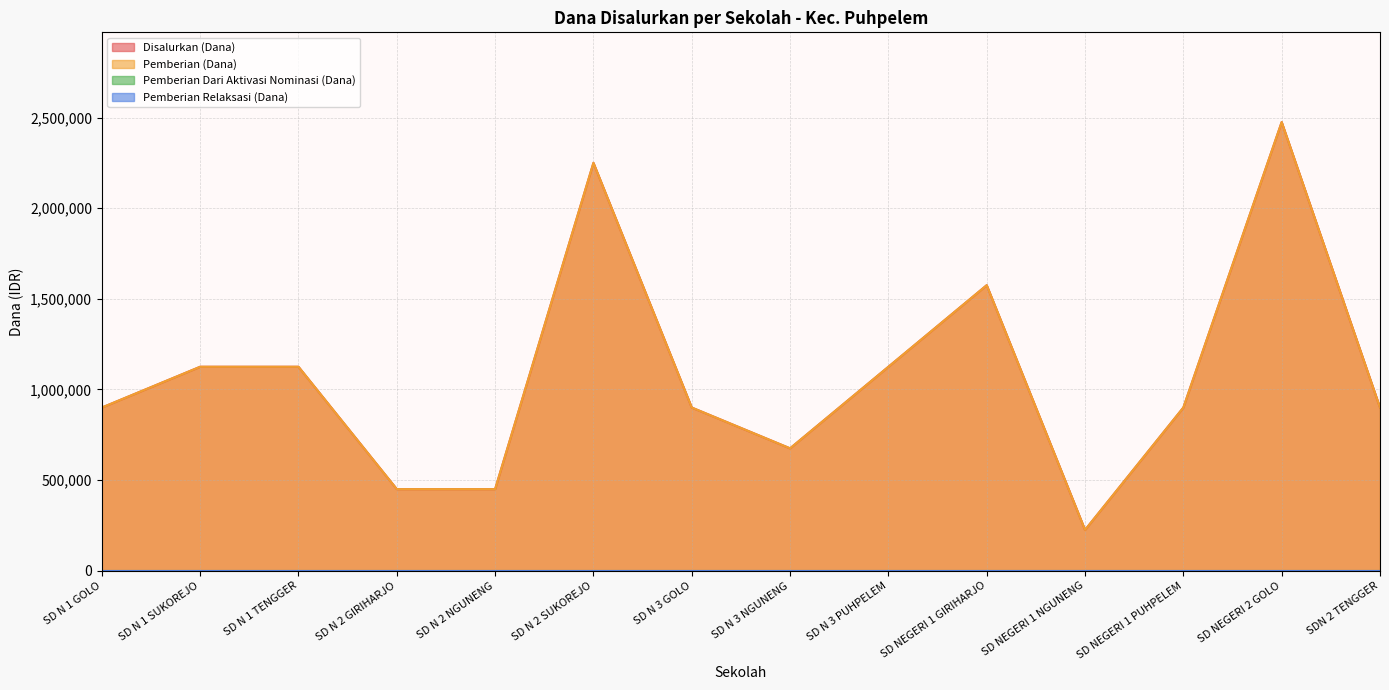

Rank the categories by Pemberian (Dana) value from lowest to highest.

SD NEGERI 1 NGUNENG, SD N 2 GIRIHARJO, SD N 2 NGUNENG, SD N 3 NGUNENG, SD N 1 GOLO, SD N 3 GOLO, SD NEGERI 1 PUHPELEM, SDN 2 TENGGER, SD N 1 SUKOREJO, SD N 1 TENGGER, SD N 3 PUHPELEM, SD NEGERI 1 GIRIHARJO, SD N 2 SUKOREJO, SD NEGERI 2 GOLO